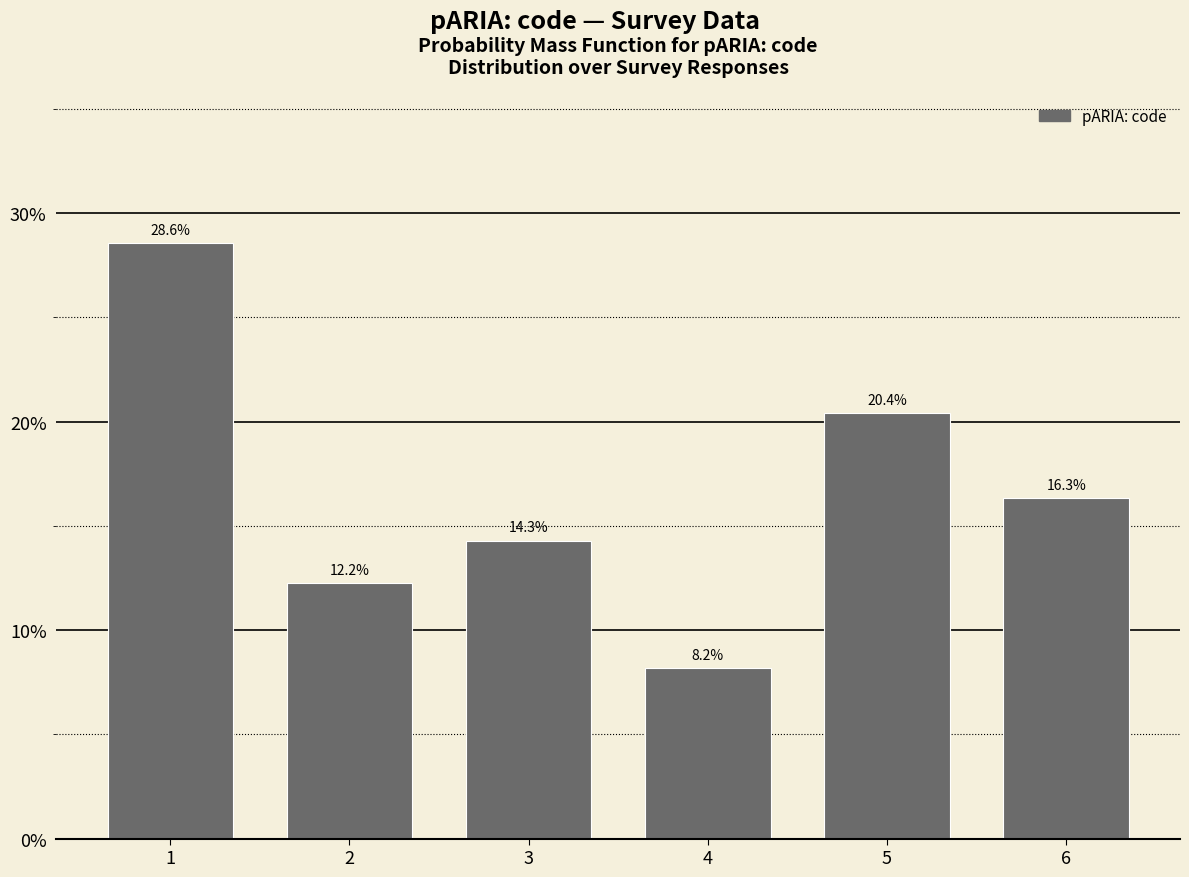

Reading left to right, list all the values displayed in this chart.

28.6	12.2	14.3	8.2	20.4	16.3